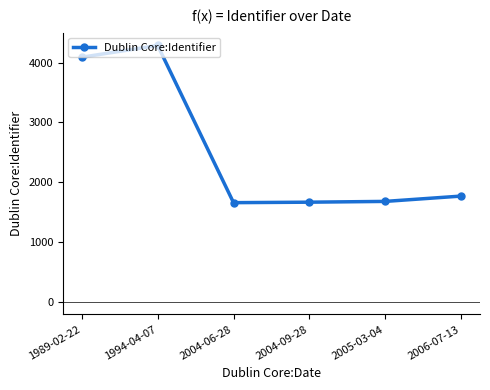

The value at 1994-04-07 is 1134. True or false?

False